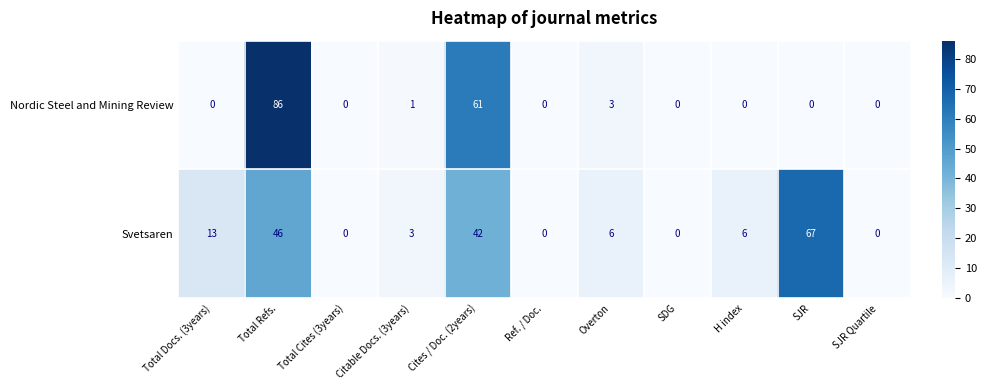

Is it true that Svetsaren equals 34 at Ref. / Doc.?

False